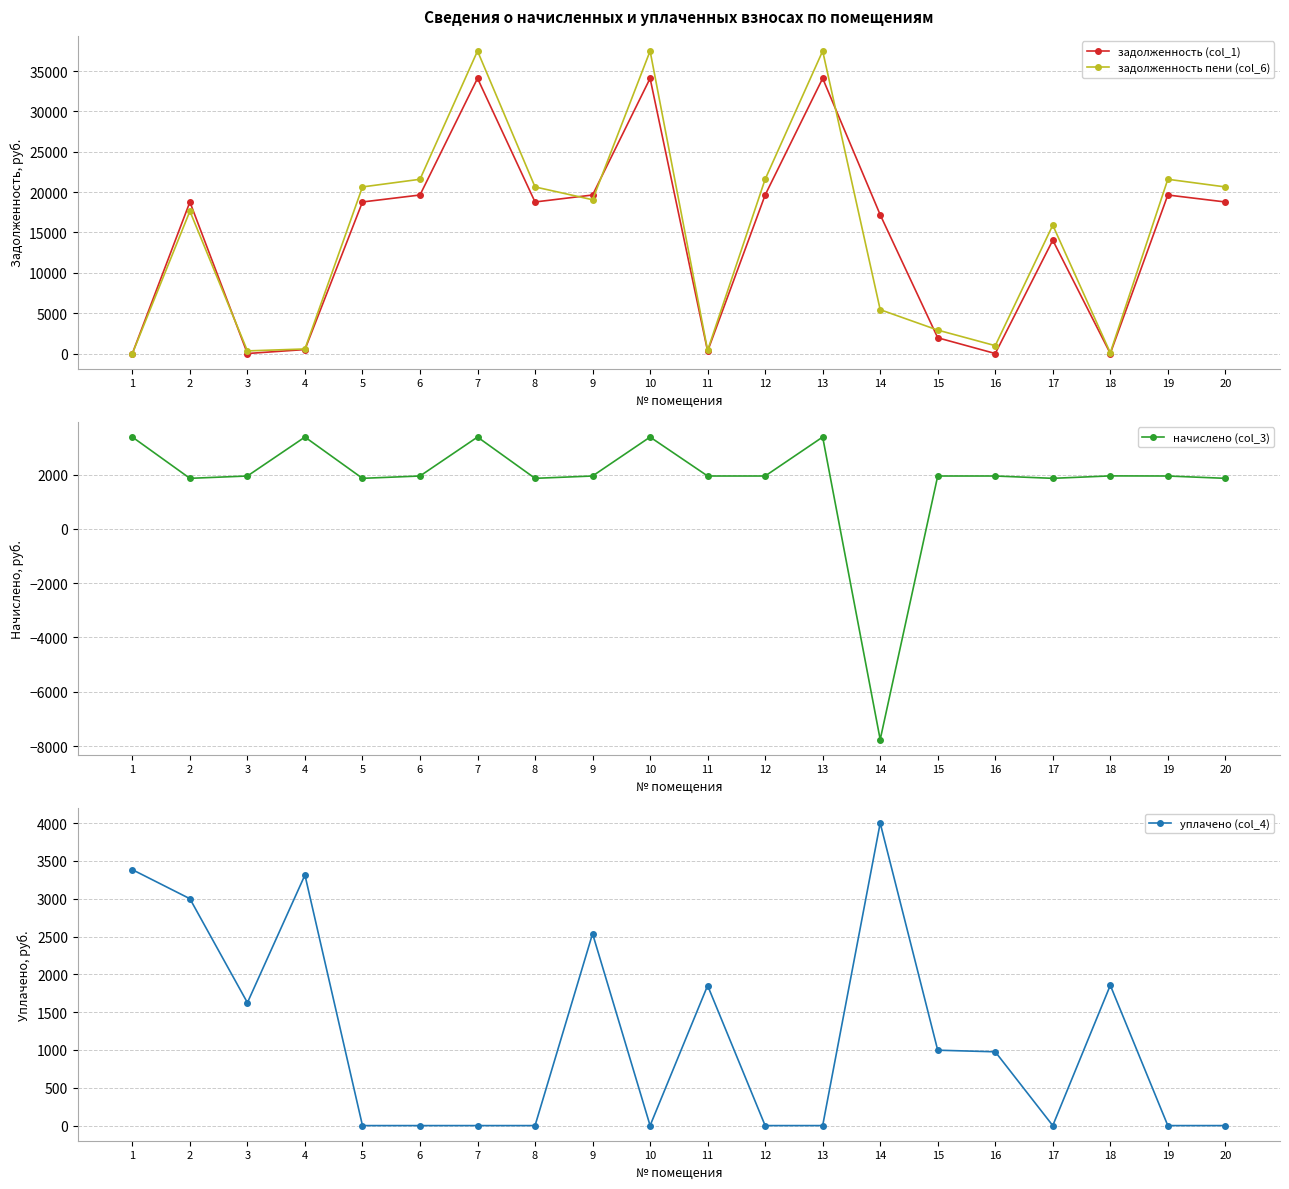

How many intersections are there between уплачено (col_4) and начислено (col_3)?

6